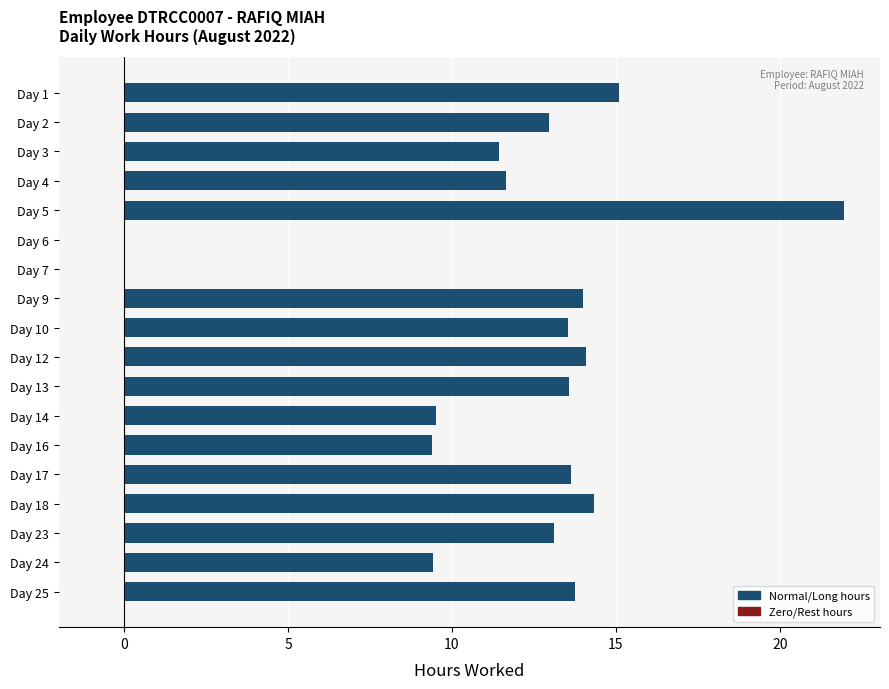

What is the change in value from Day 14 to Day 10?

+4.0